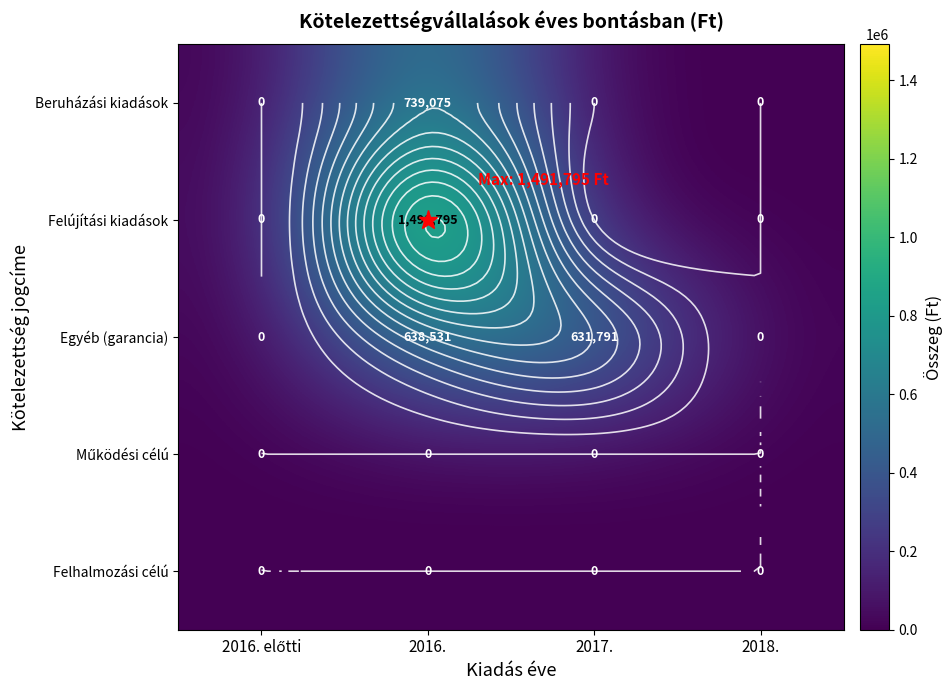

At 2017., list the series in order from smallest to largest.

Beruházási kiadások, Felújítási kiadások, Működési célú, Felhalmozási célú, Egyéb (garancia)